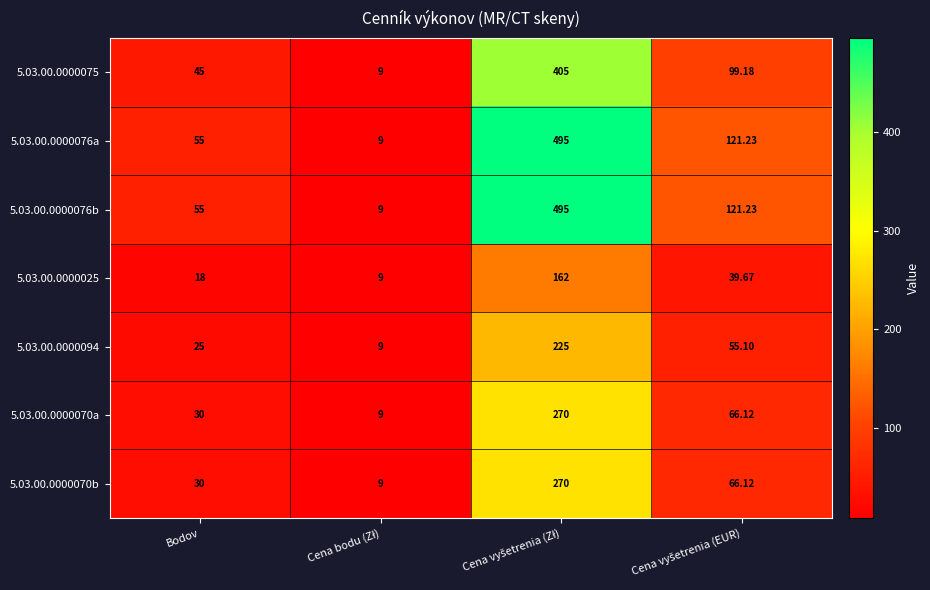

Reading right to left, extract all data points from this chart.

5.03.00.0000075: Cena vyšetrenia (EUR)=99.2	Cena vyšetrenia (Zł)=405.0	Cena bodu (Zł)=9.0	Bodov=45.0
5.03.00.0000076a: Cena vyšetrenia (EUR)=121.2	Cena vyšetrenia (Zł)=495.0	Cena bodu (Zł)=9.0	Bodov=55.0
5.03.00.0000076b: Cena vyšetrenia (EUR)=121.2	Cena vyšetrenia (Zł)=495.0	Cena bodu (Zł)=9.0	Bodov=55.0
5.03.00.0000025: Cena vyšetrenia (EUR)=39.7	Cena vyšetrenia (Zł)=162.0	Cena bodu (Zł)=9.0	Bodov=18.0
5.03.00.0000094: Cena vyšetrenia (EUR)=55.1	Cena vyšetrenia (Zł)=225.0	Cena bodu (Zł)=9.0	Bodov=25.0
5.03.00.0000070a: Cena vyšetrenia (EUR)=66.1	Cena vyšetrenia (Zł)=270.0	Cena bodu (Zł)=9.0	Bodov=30.0
5.03.00.0000070b: Cena vyšetrenia (EUR)=66.1	Cena vyšetrenia (Zł)=270.0	Cena bodu (Zł)=9.0	Bodov=30.0